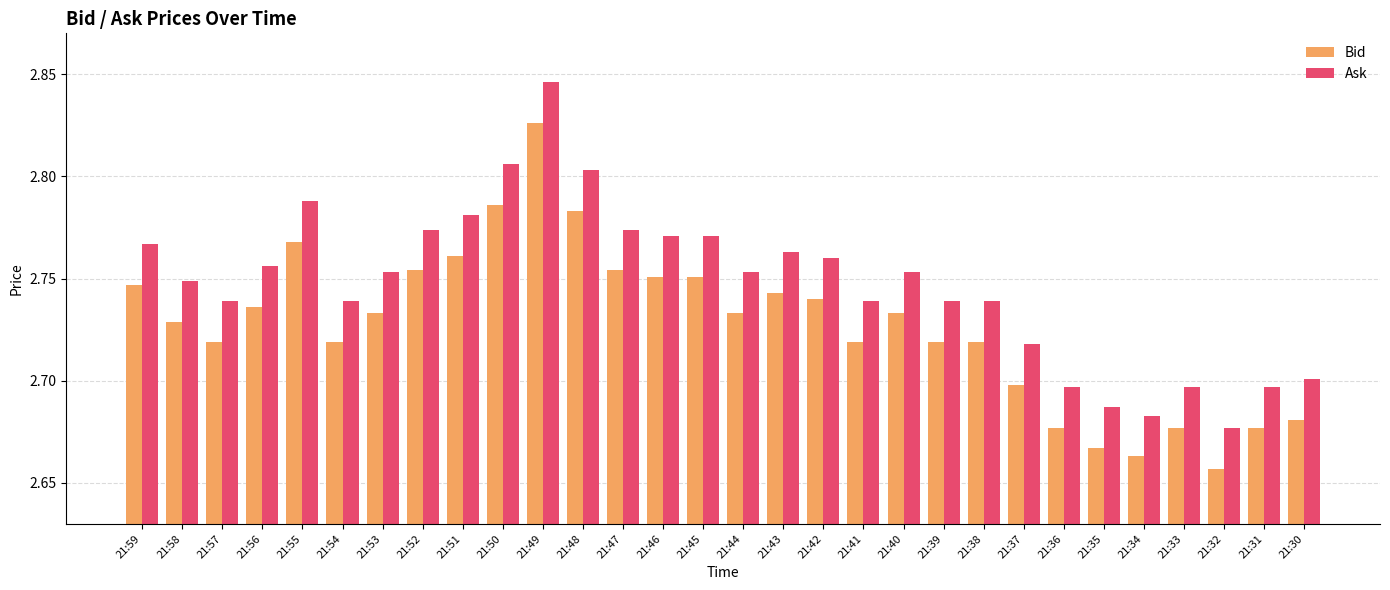

At which label is Ask closest to 2?

21:32